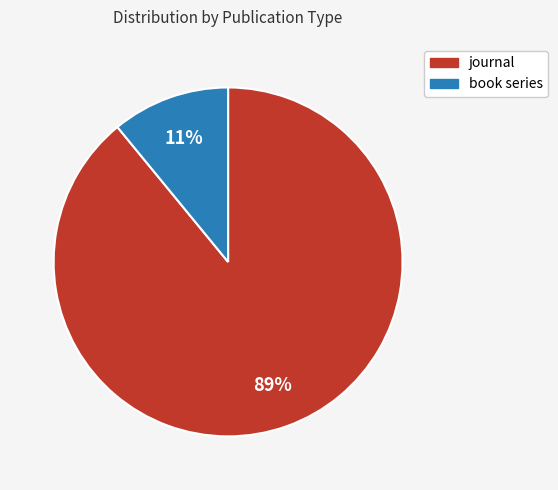

To the nearest percent, what is the average slice percentage?

50%